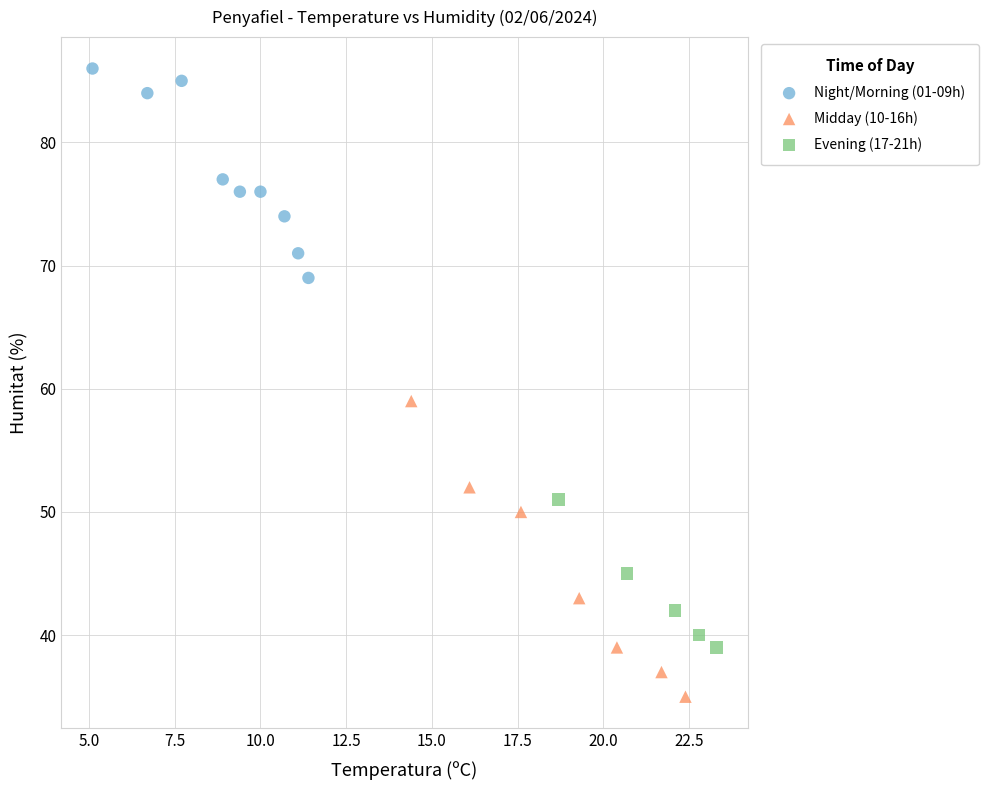

Which series contains the highest Y value?

Night/Morning (01-09h)